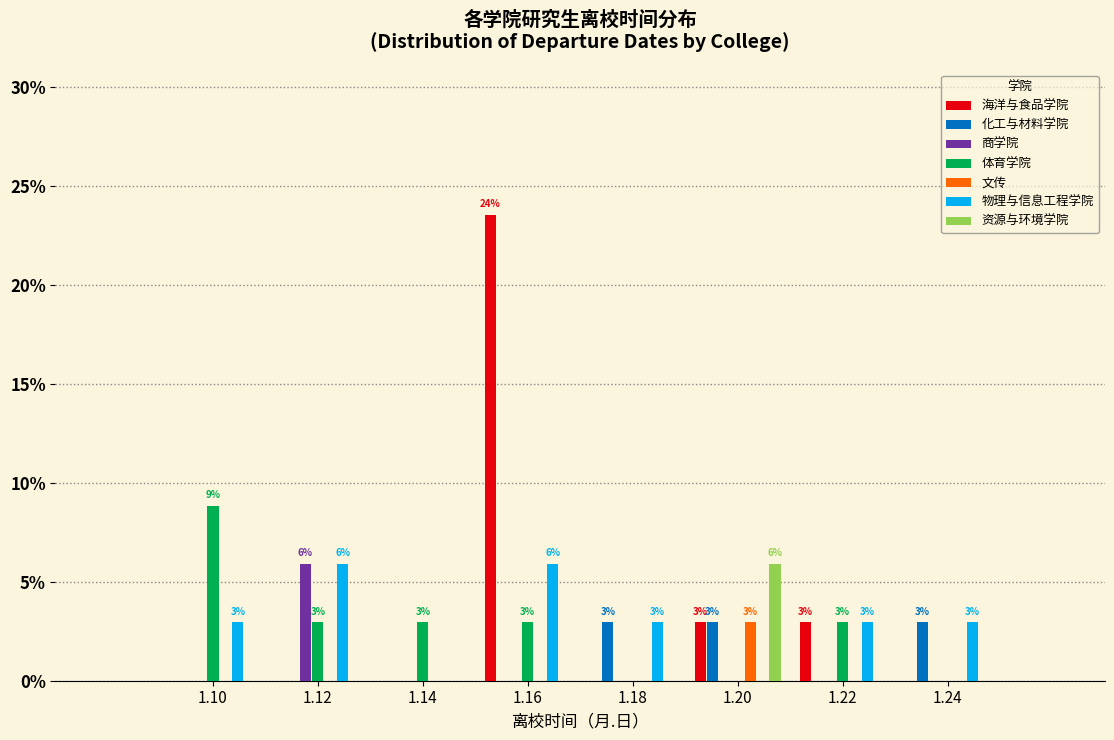

In the 文传 series, which range on the x-axis has the tallest bar?

1.19 to 1.21